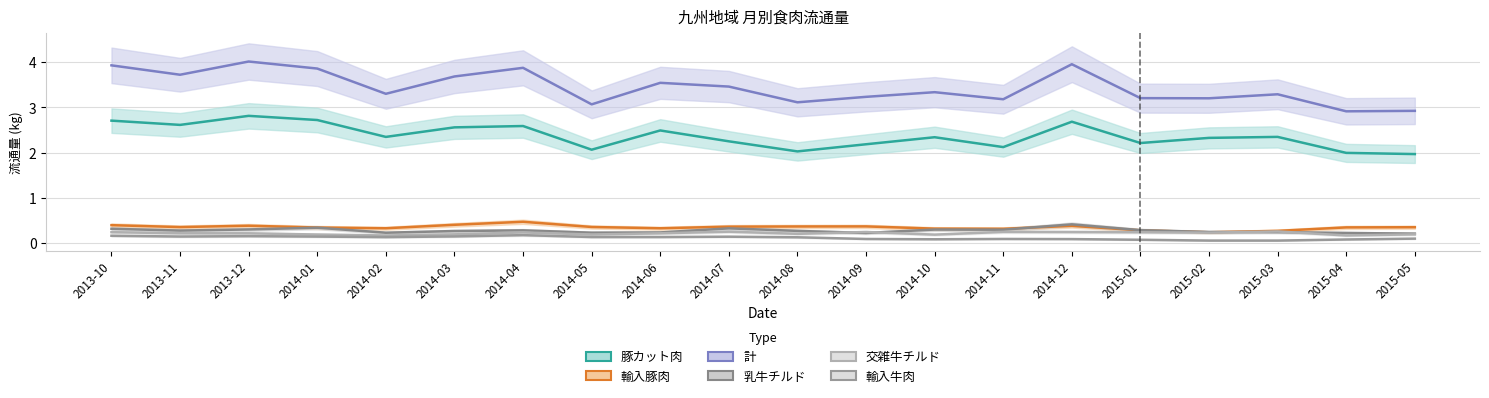

What is the total value across all series at 2014-08?

6.1